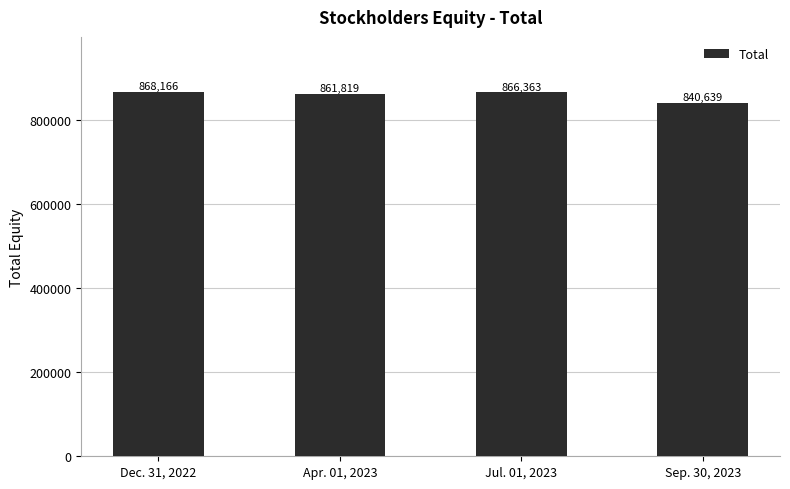

Where is the data nearest to the value 854402?

Apr. 01, 2023